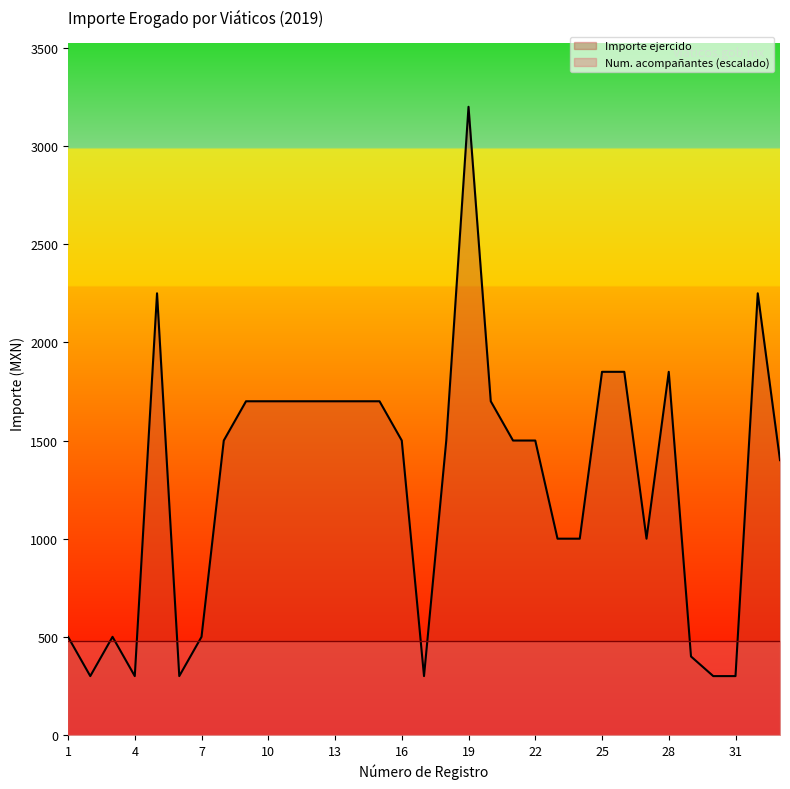

The value at 3 is 856. True or false?

False